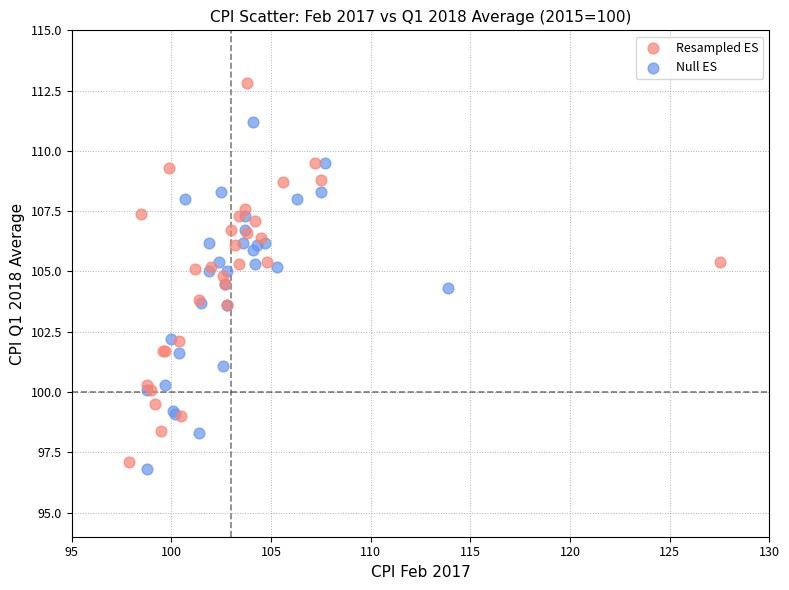

Which series reaches the maximum Y coordinate?

Resampled ES